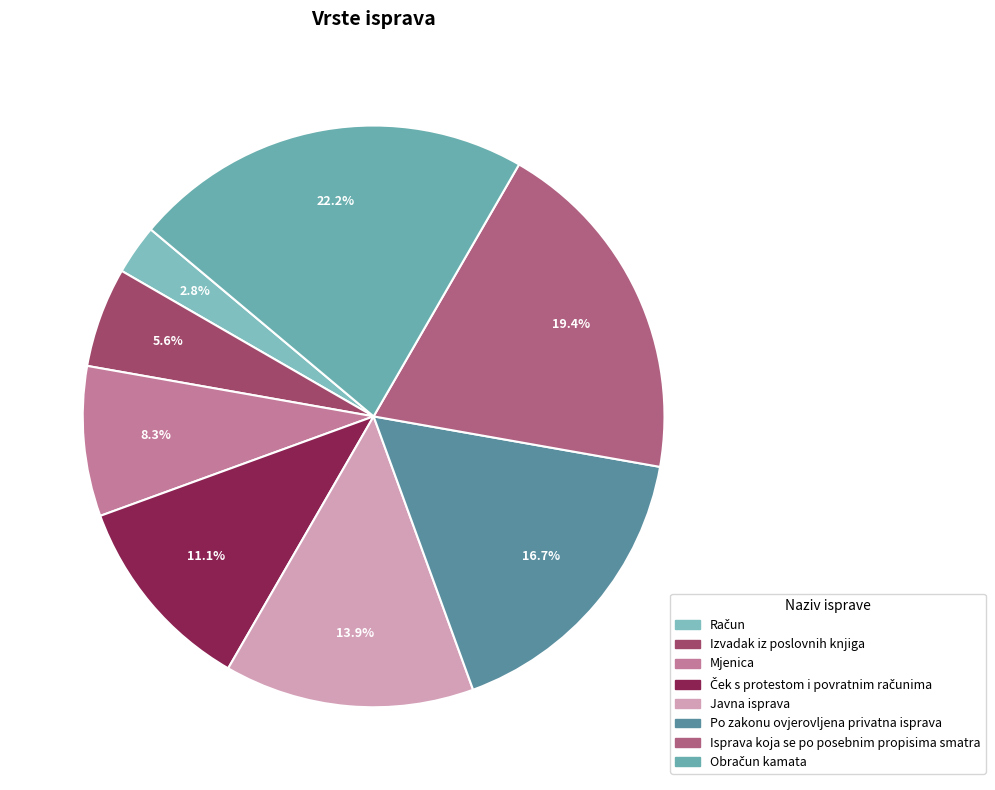

Is there any slice that represents more than half of the pie?

No